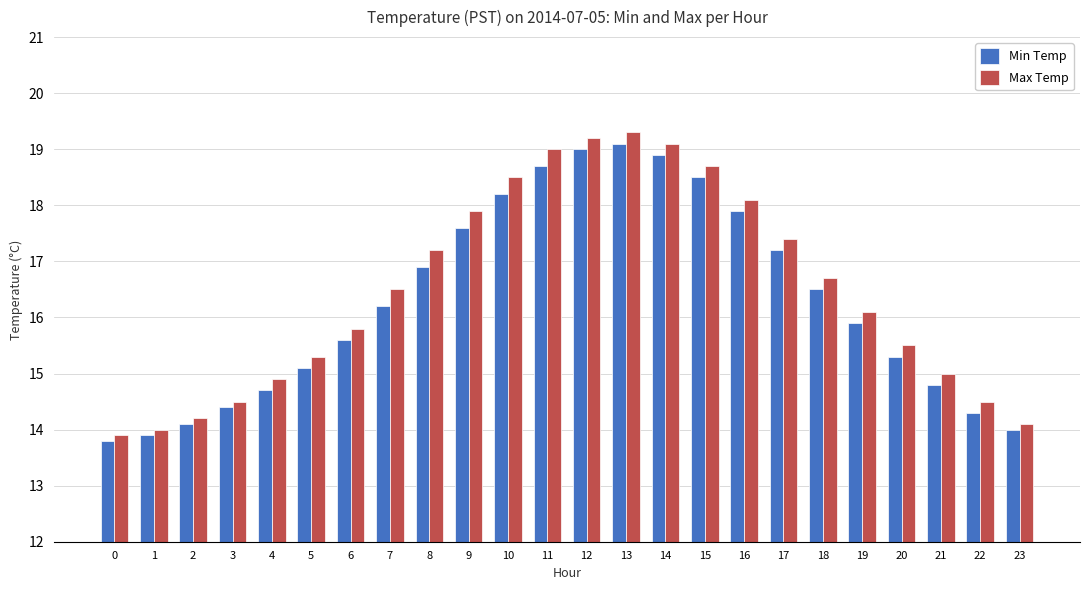

Which category has the highest value across all series?

13